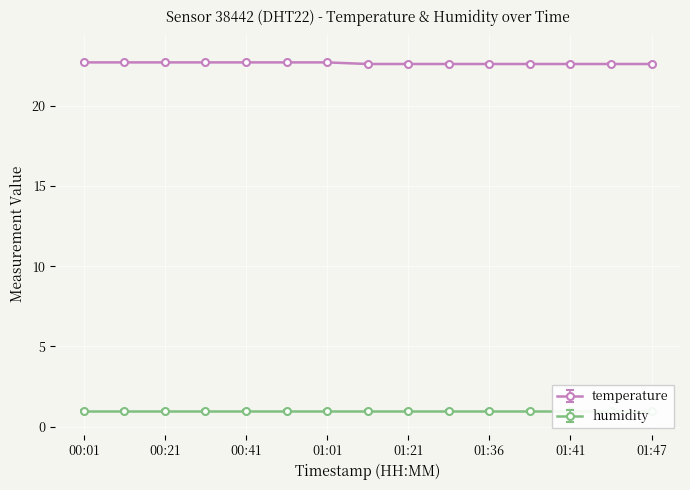

What is the sum of all values?

339.7